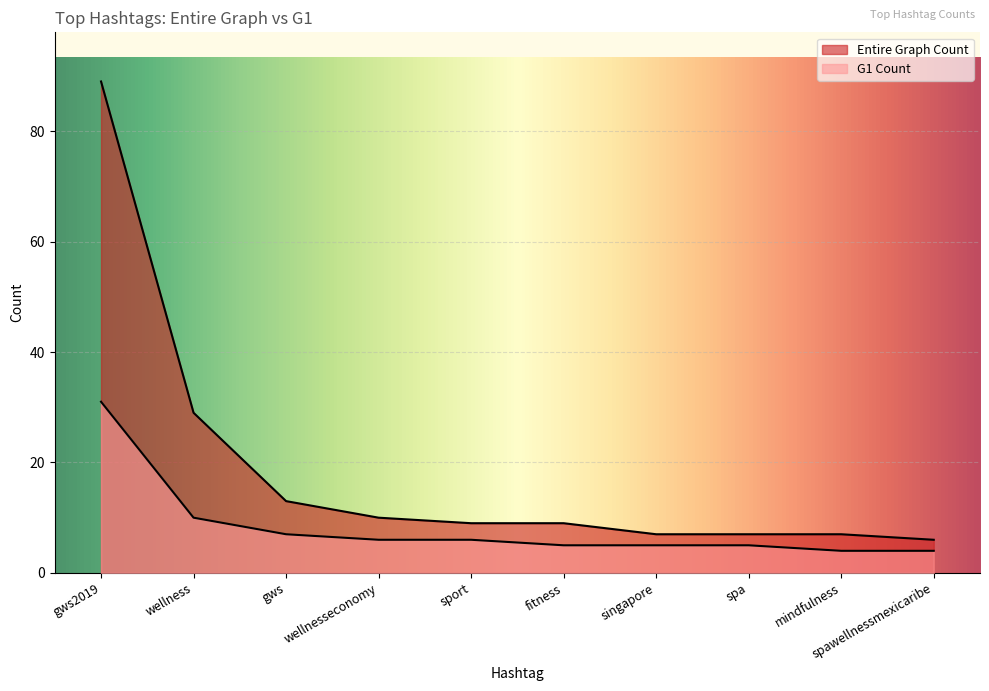

True or false: Entire Graph Count and G1 Count intersect in this chart.

False